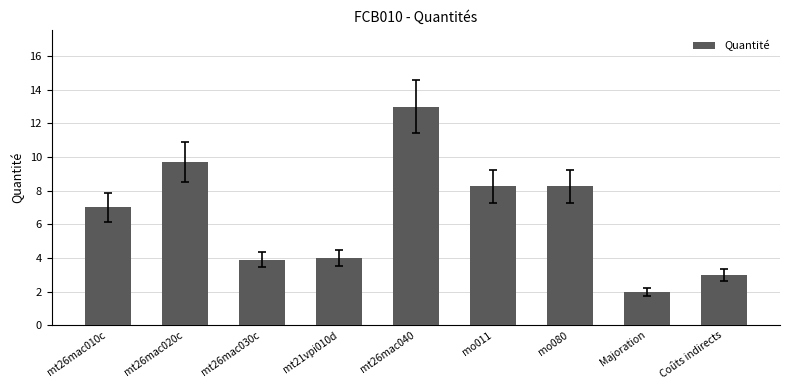

Are the bars horizontal?

No